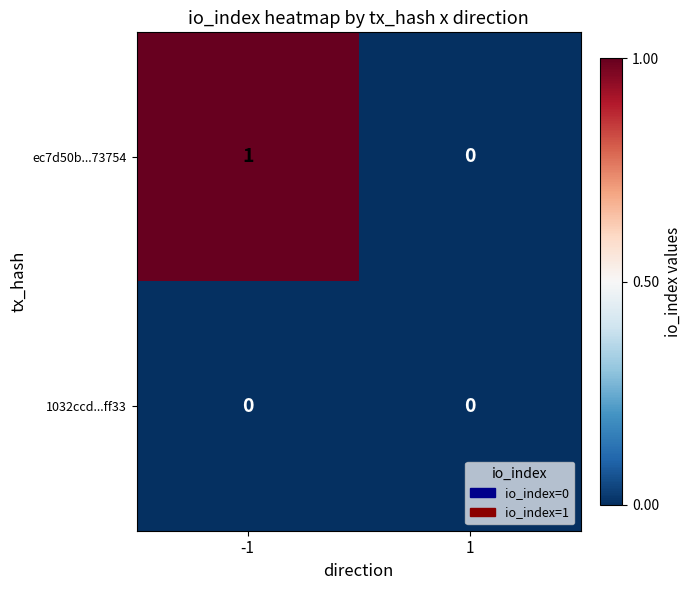

Which series has the largest range (max minus min)?

ec7d50b...73754